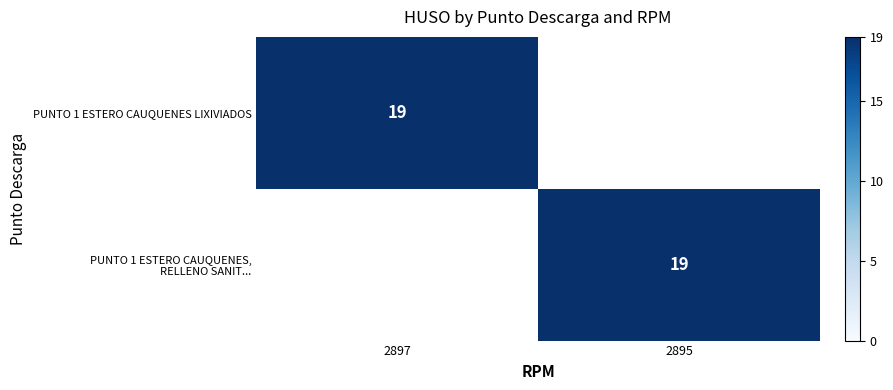

Is it true that PUNTO 1 ESTERO CAUQUENES LIXIVIADOS equals 30 at 2897?

False